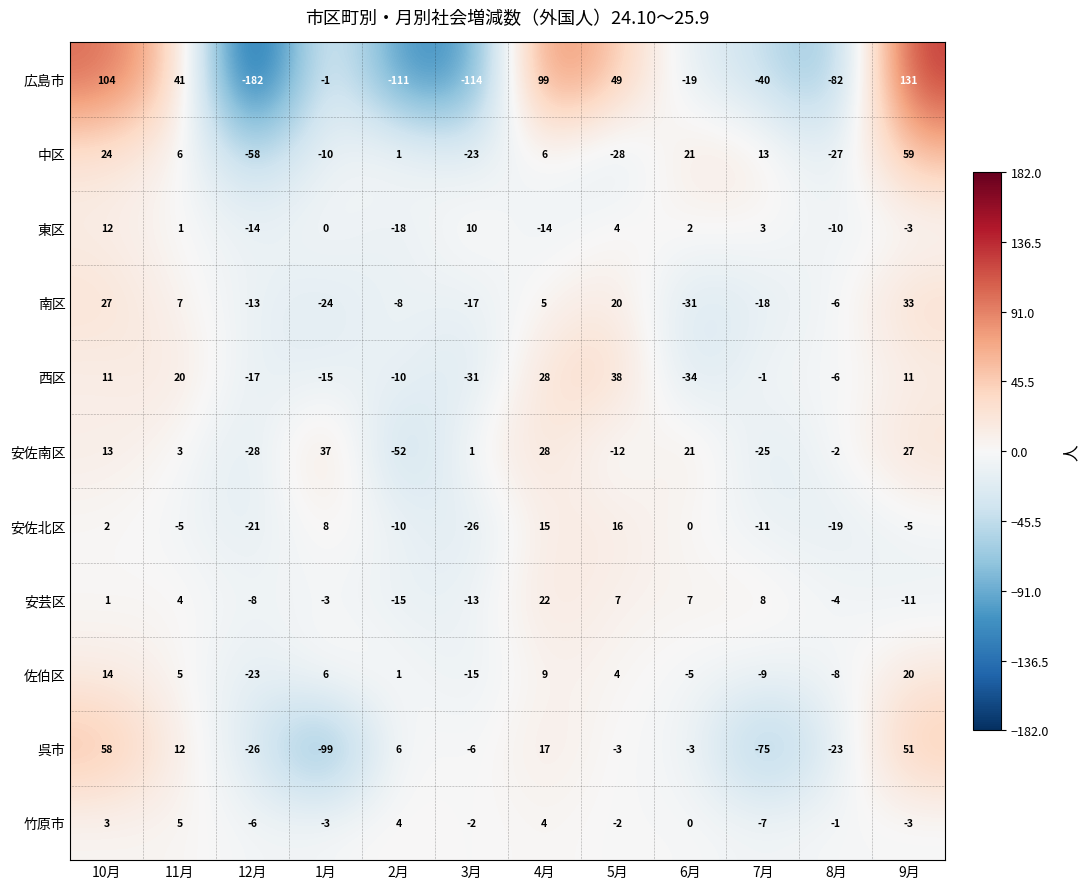

Which series changed the most between 11月 and 7月?

呉市